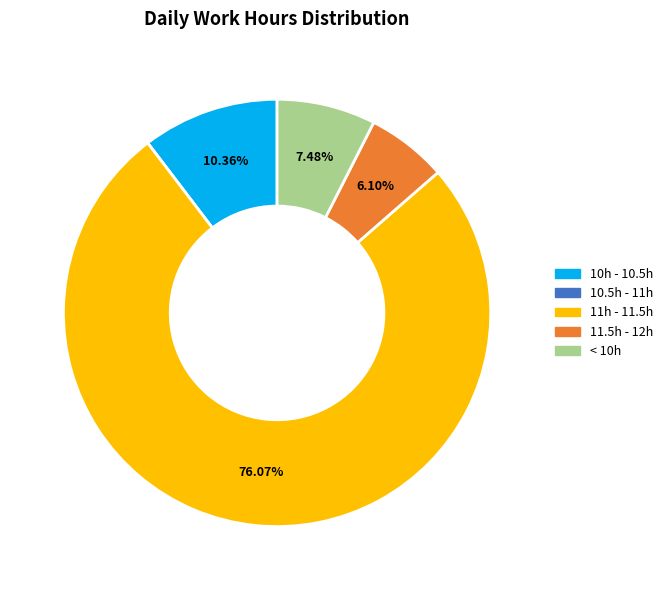

Is there a majority slice in this chart?

Yes